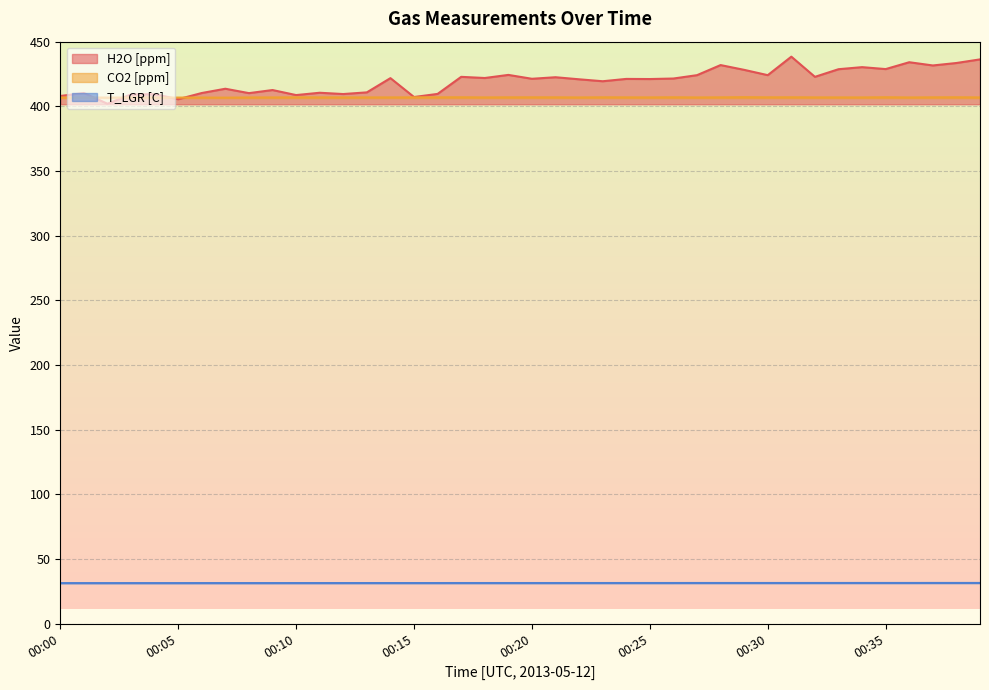

Reading left to right, what are all the values shown in this chart?

H2O [ppm]: 408.0	410.3	402.0	409.2	409.4	405.5	410.3	413.6	410.2	412.6	408.7	410.5	409.5	410.8	421.8	407.2	409.6	422.8	421.9	424.3	421.3	422.5	420.9	419.4	421.2	421.1	421.5	424.1	431.9	428.2	424.1	438.4	422.8	428.7	430.3	428.8	434.1	431.6	433.5	436.3
CO2 [ppm]: 406.8	406.9	406.8	406.8	406.8	406.8	406.8	406.7	406.9	406.9	407.0	406.9	406.9	406.9	406.9	407.0	407.0	407.0	406.9	407.0	407.0	407.0	406.9	407.0	406.9	406.9	407.0	406.9	407.0	407.1	407.0	407.0	406.9	406.9	406.9	407.0	406.9	407.0	407.0	406.9
T_LGR [C]: 31.4	31.4	31.4	31.4	31.4	31.4	31.4	31.4	31.4	31.4	31.4	31.4	31.4	31.4	31.4	31.4	31.4	31.4	31.4	31.4	31.4	31.4	31.4	31.4	31.4	31.4	31.4	31.4	31.4	31.4	31.4	31.4	31.4	31.4	31.4	31.4	31.4	31.5	31.5	31.5